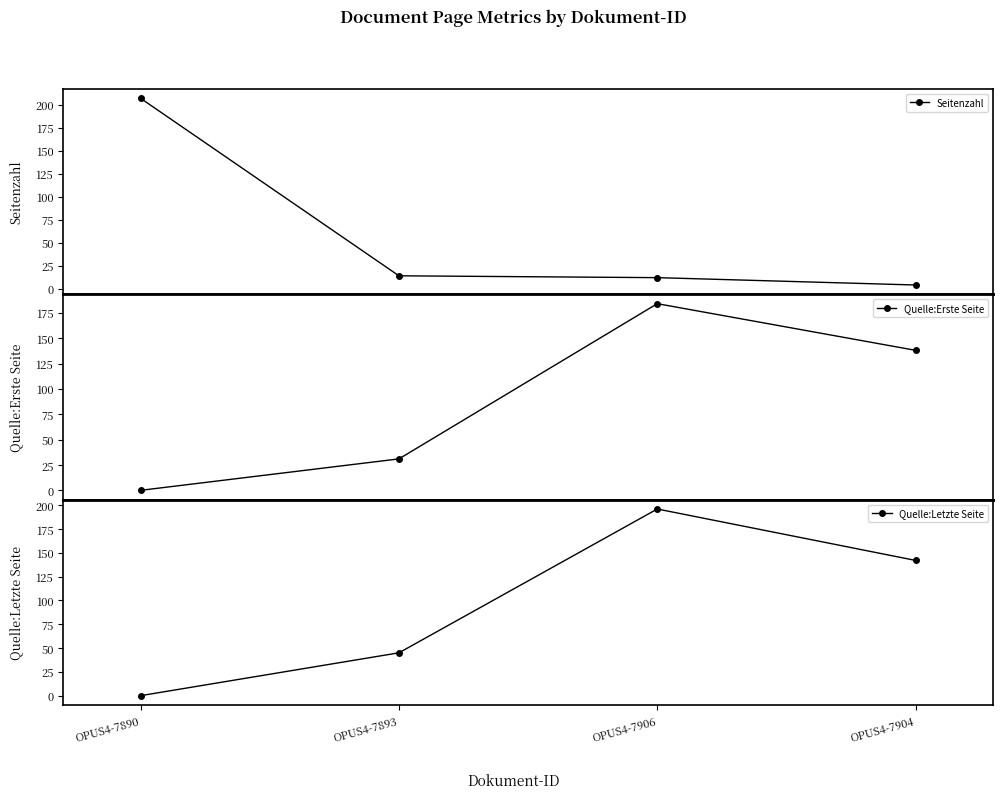

Count the Quelle:Erste Seite values in the range 31 to 184.

3